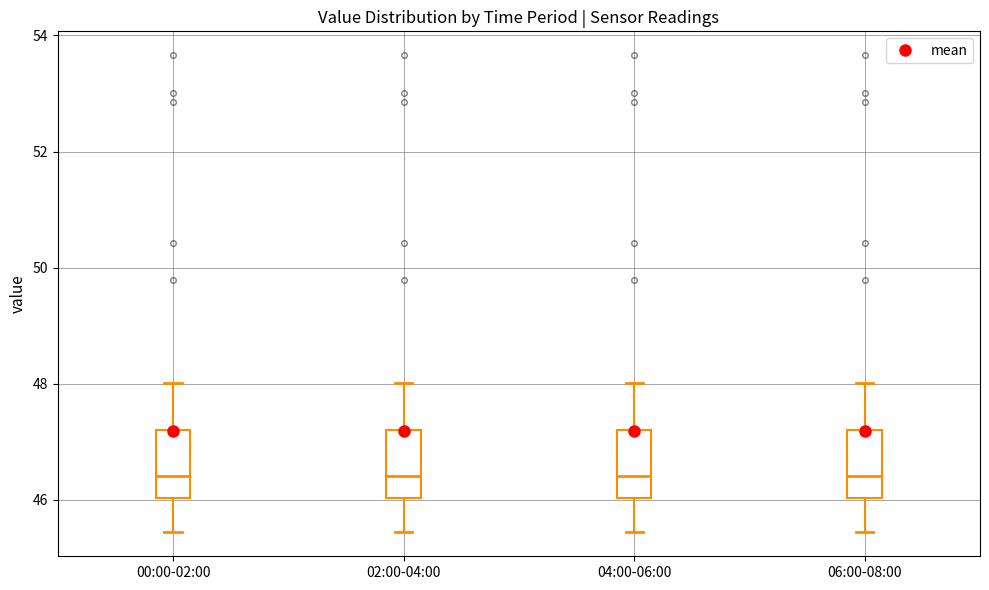

Reading left to right, transcribe this box plot: for each box, give where its median line is, the range the box spans, and where its two whiskers end, as read against the y-axis. The values are not printed on the chart, so give them approximately, as read against the axis.

00:00-02:00: median 46.4, box 46.0 to 47.2, whiskers 45.4 to 48.0
02:00-04:00: median 46.4, box 46.0 to 47.2, whiskers 45.4 to 48.0
04:00-06:00: median 46.4, box 46.0 to 47.2, whiskers 45.4 to 48.0
06:00-08:00: median 46.4, box 46.0 to 47.2, whiskers 45.4 to 48.0